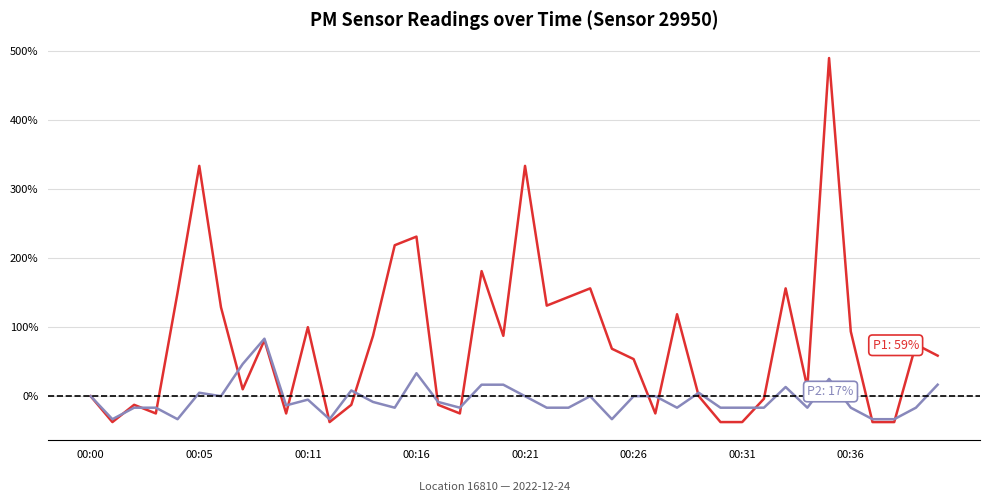

What is the maximum value shown in the chart?

490.0